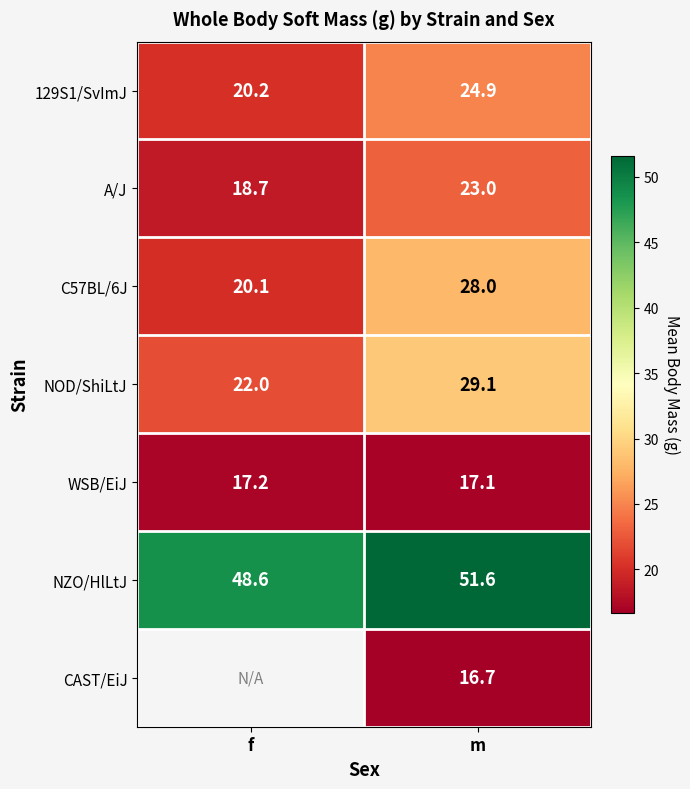

Is the value of A/J at f greater than the value of NZO/HlLtJ at m?

No